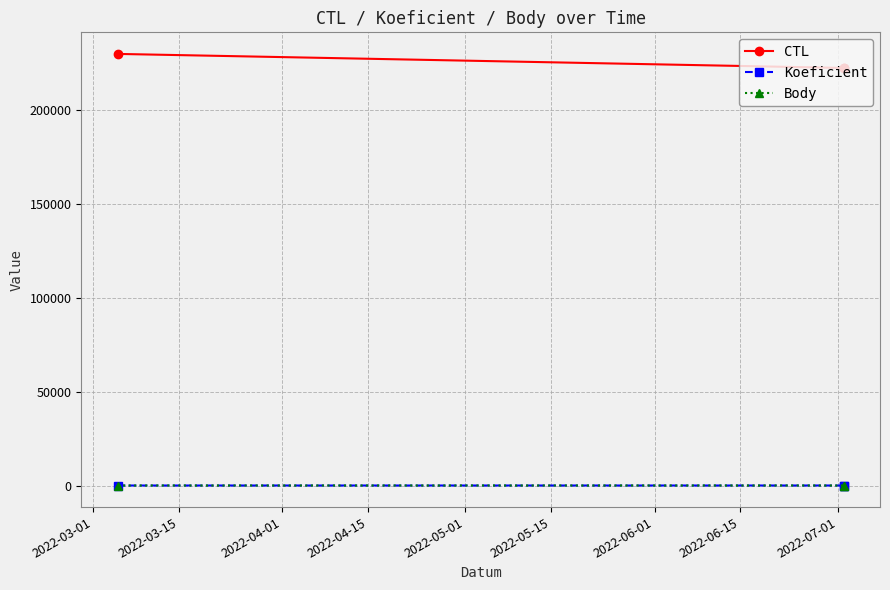

Between 2022-03-01 and 2022-03-15, which series saw the biggest shift?

CTL